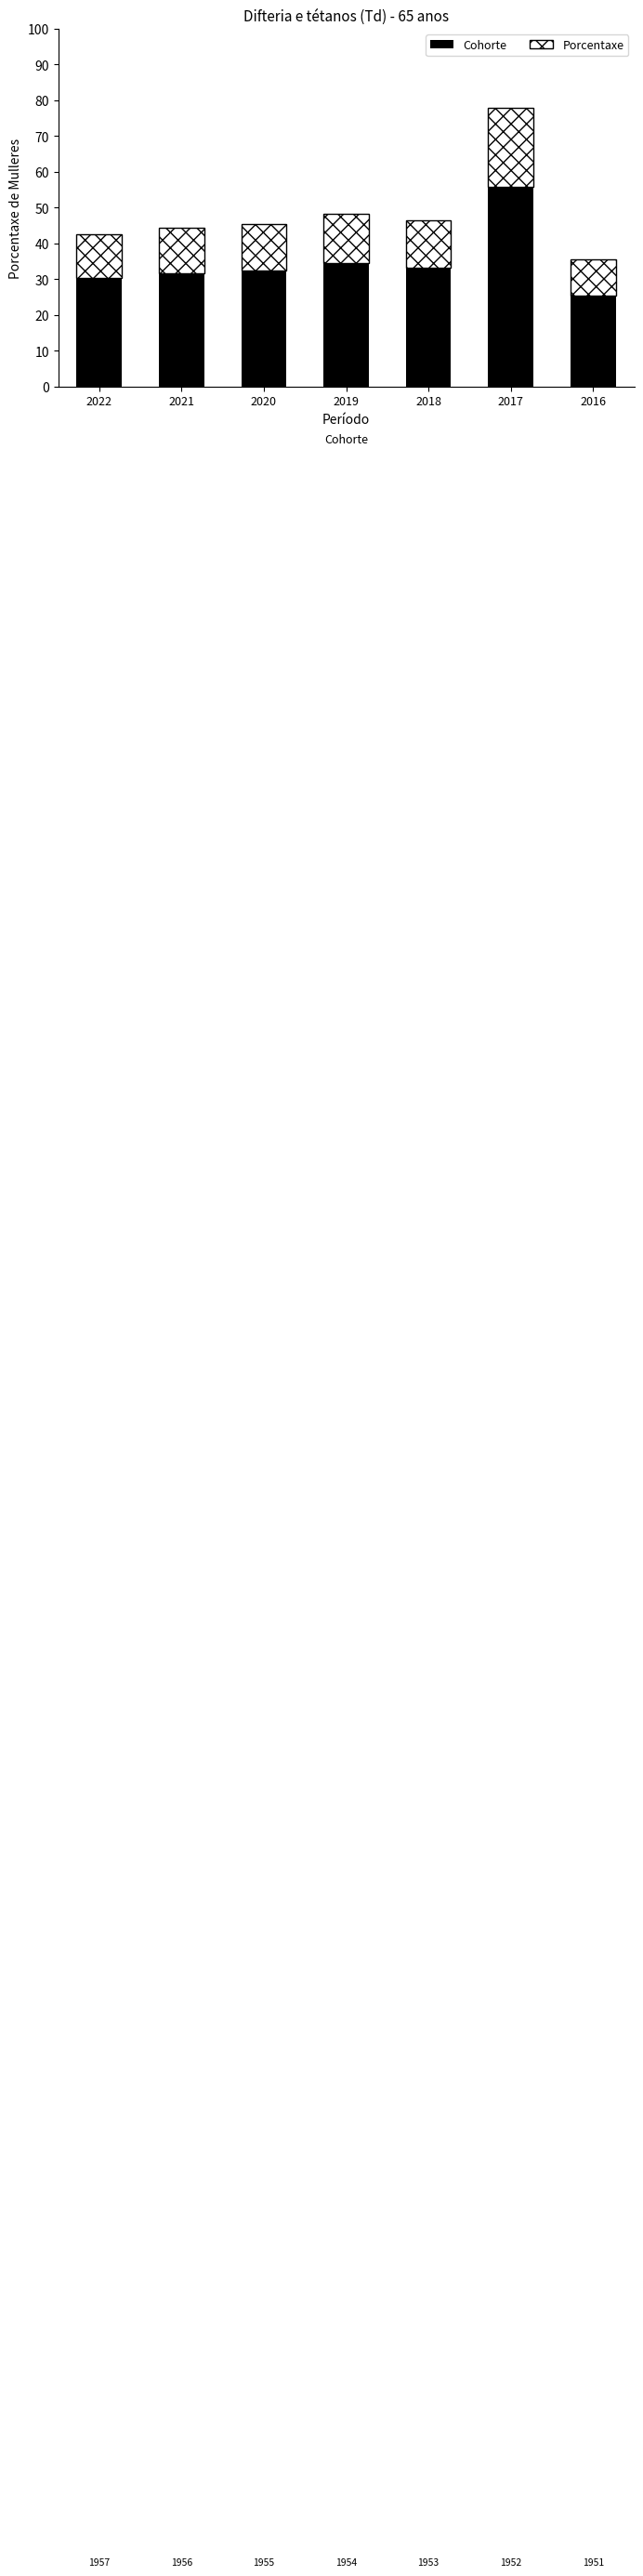

At which category is the sum across all series the highest?

2017